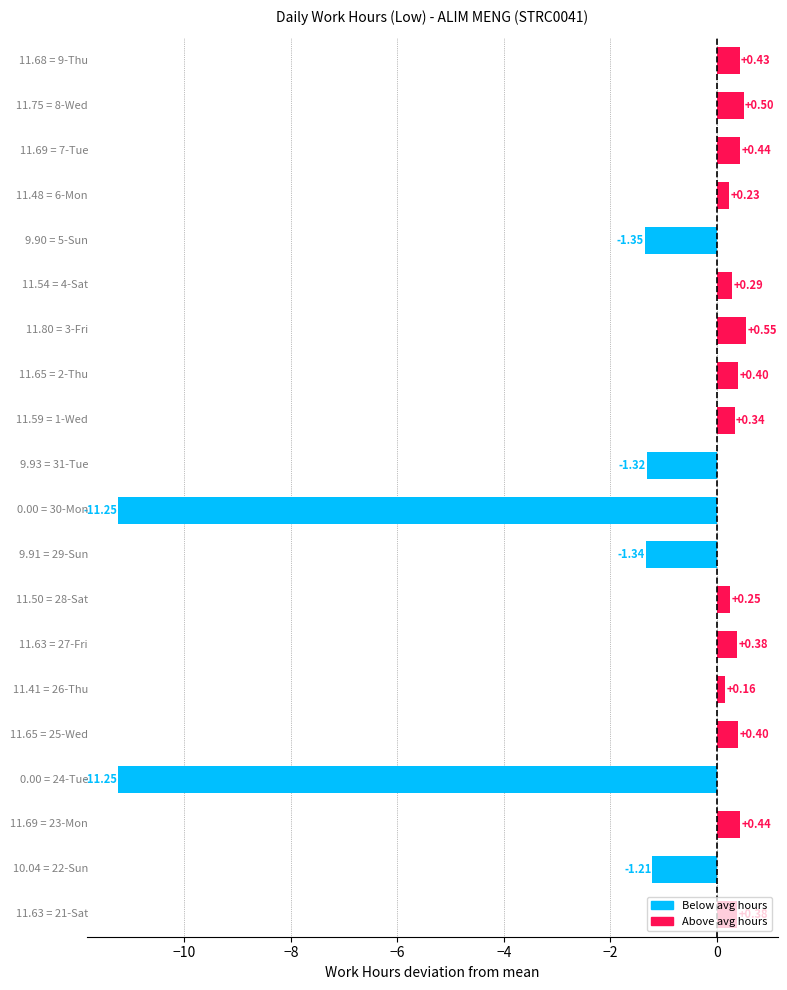

What is the sum of all values?

-22.5